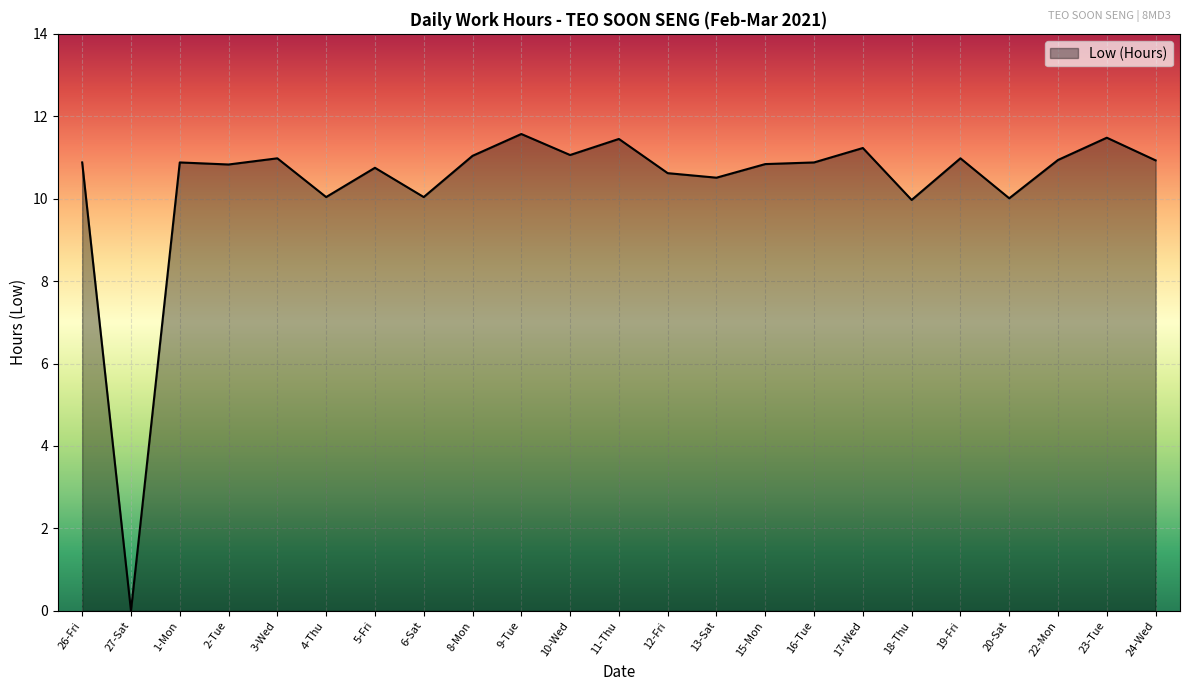

Does the chart have visible grid lines?

Yes